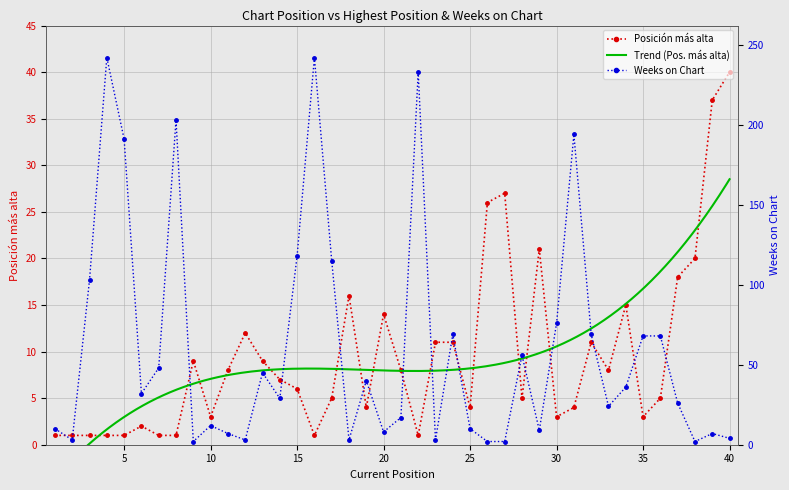

What is the value of the Posición más alta point at the 19th from the left?

4